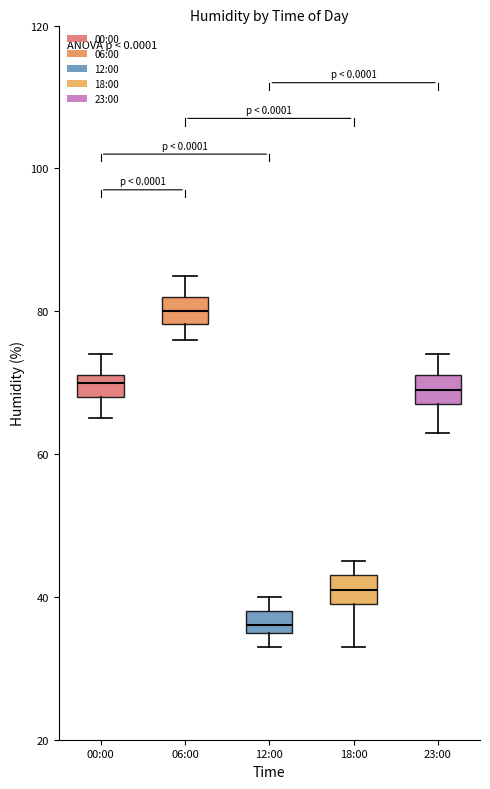

Reading left to right, transcribe this box plot: for each box, give where its median line is, the range the box spans, and where its two whiskers end, as read against the y-axis. The values are not printed on the chart, so give them approximately, as read against the axis.

00:00: median 70, box 68 to 72, whiskers 66 to 74
06:00: median 80, box 78 to 82, whiskers 76 to 86
12:00: median 36 (just above the box's lower edge), box 36 to 38, whiskers 34 to 40
18:00: median 42, box 40 to 44, whiskers 34 to 46
23:00: median 70, box 68 to 72, whiskers 64 to 74